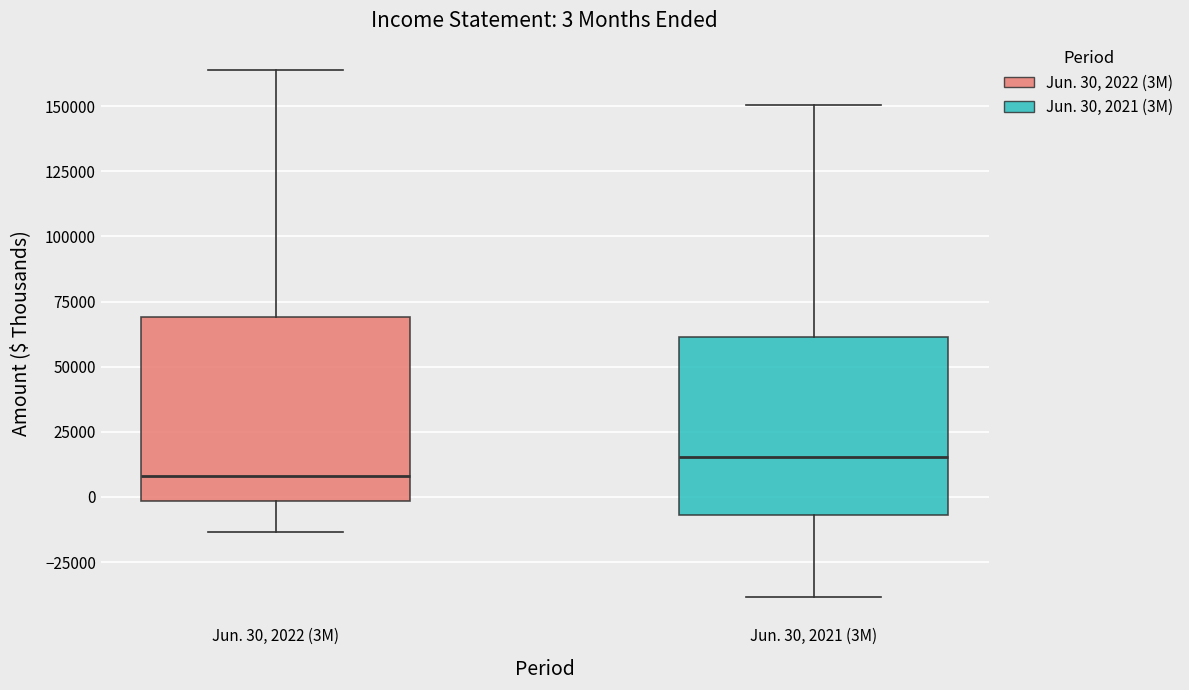

Which box's median line is the highest?

Jun. 30, 2021 (3M)